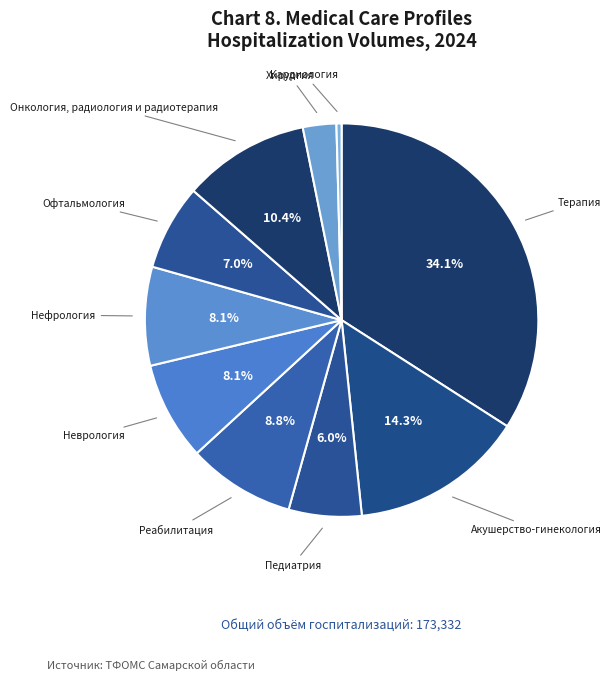

How many segments does this pie chart have?

10